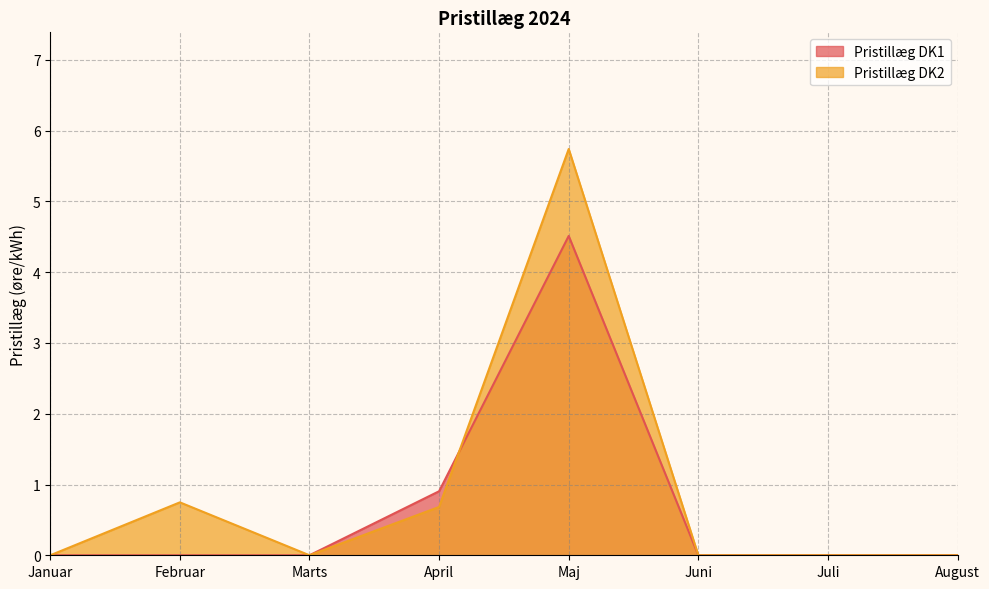

How many series are shown in this chart?

2